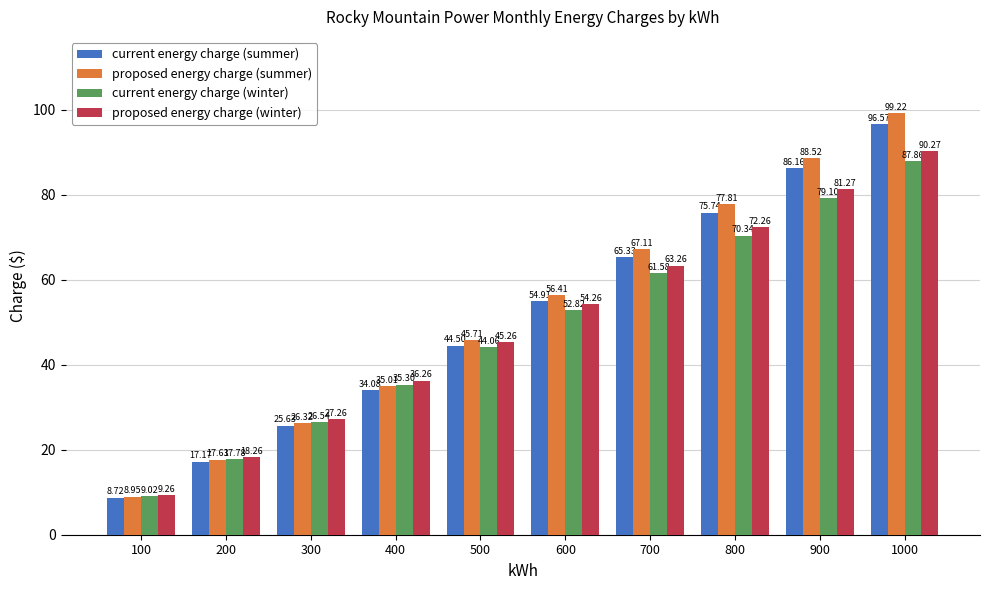

Between 100 and 200, which series saw the biggest shift?

proposed energy charge (winter)